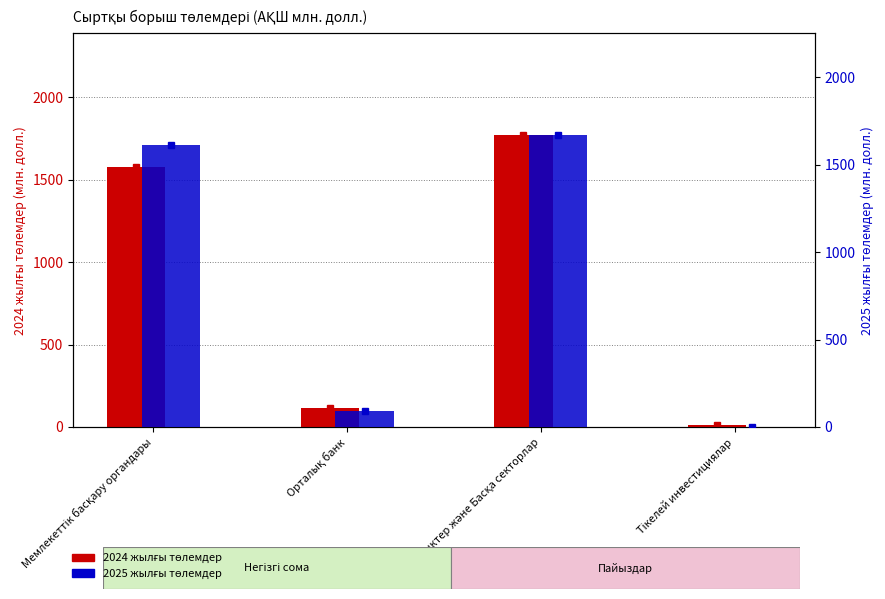

What are all the series names shown in the legend?

2024 жылғы төлемдер, 2025 жылғы төлемдер